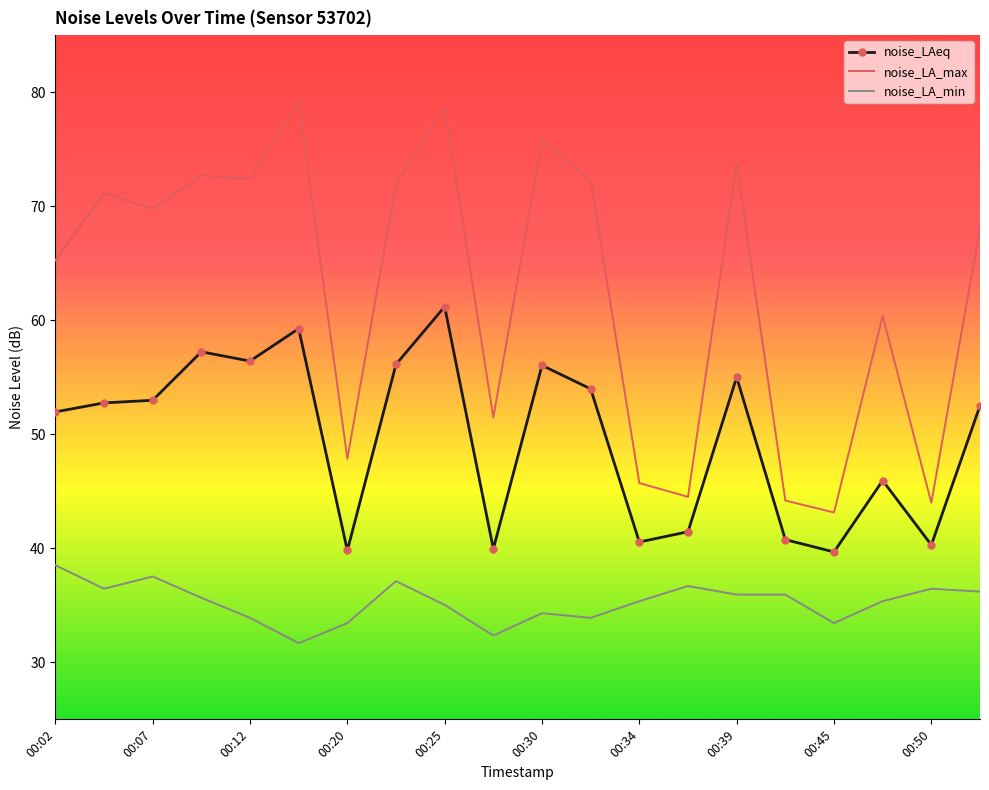

Rank the series by their maximum value, from highest to lowest.

noise_LA_max, noise_LAeq, noise_LA_min